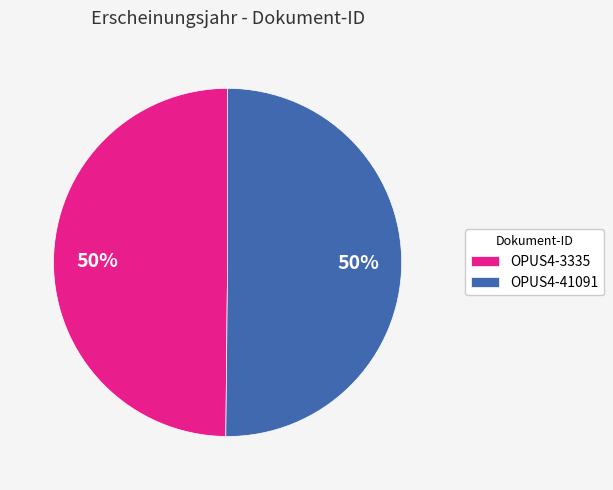

To the nearest percent, what is the average slice percentage?

50%